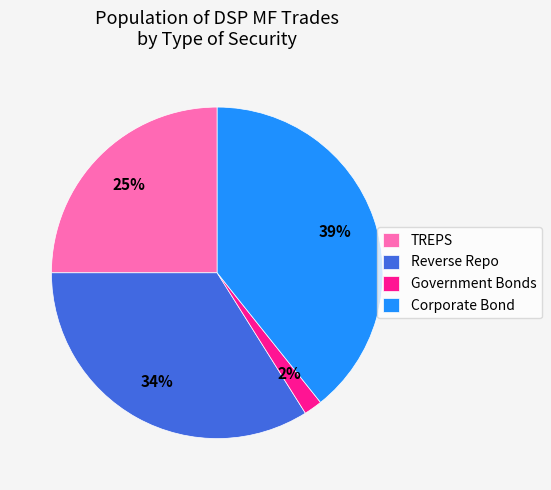

Count the number of slices in the pie.

4